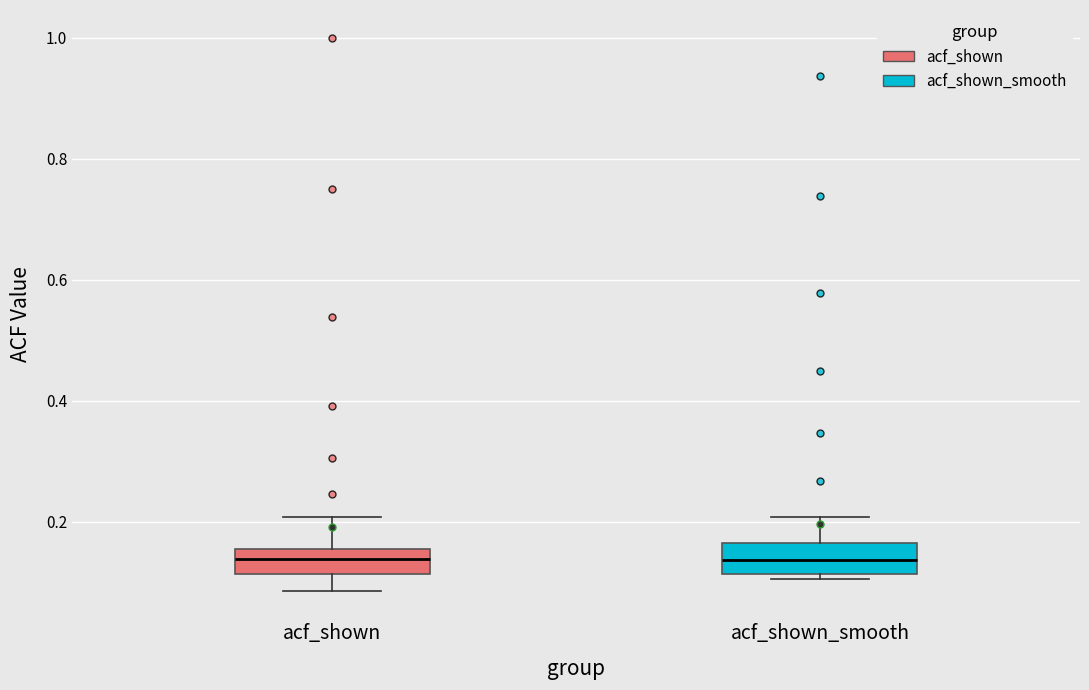

Reading left to right, read every box against the y-axis: the position of its median line, the range the box covers, and the ends of its whiskers. The values are not printed on the chart, so give them approximately, as read against the axis.

acf_shown: median 0.14, box 0.12 to 0.16, whiskers 0.08 to 0.20
acf_shown_smooth: median 0.14, box 0.12 to 0.16, whiskers 0.10 to 0.20